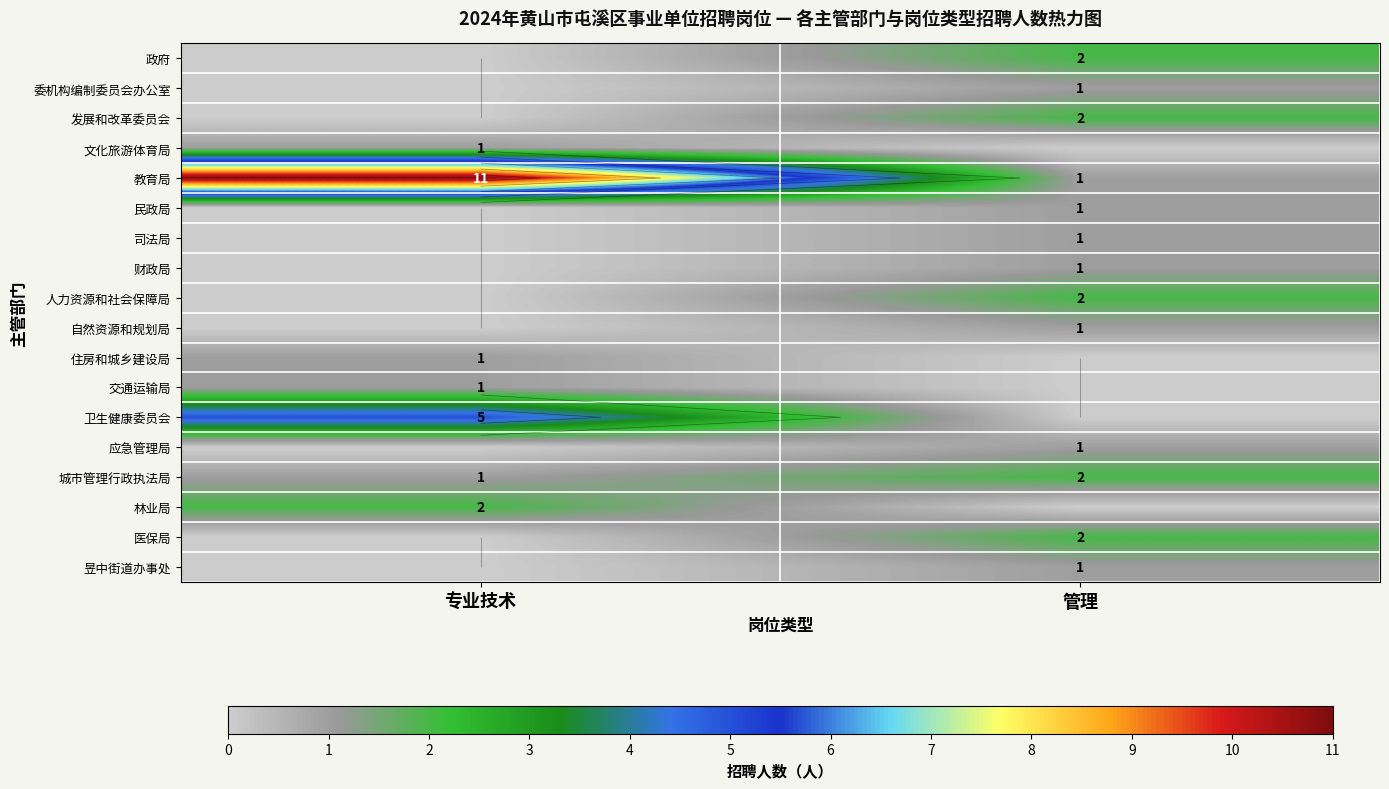

What is the total value across all series at 管理?

18